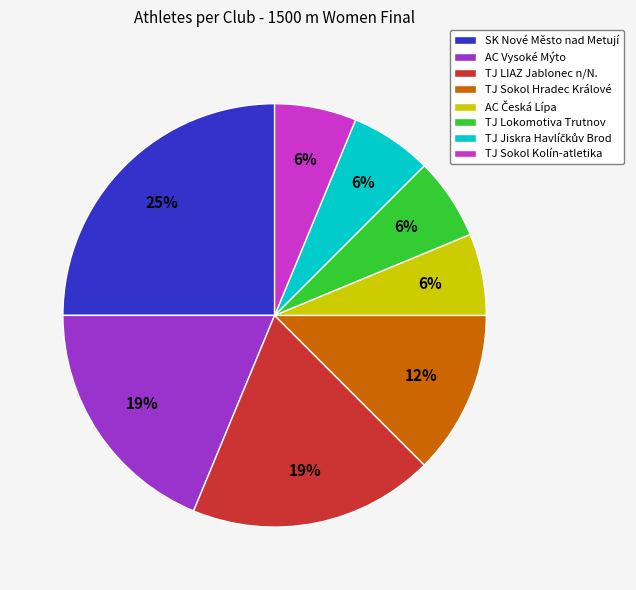

What is the largest slice in the pie chart?

SK Nové Město nad Metují